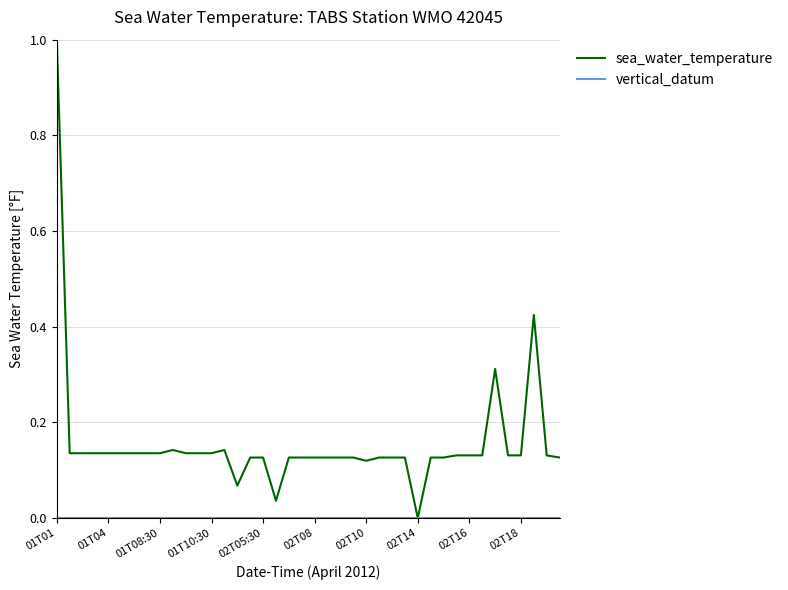

Which series has the largest total across all categories?

sea_water_temperature